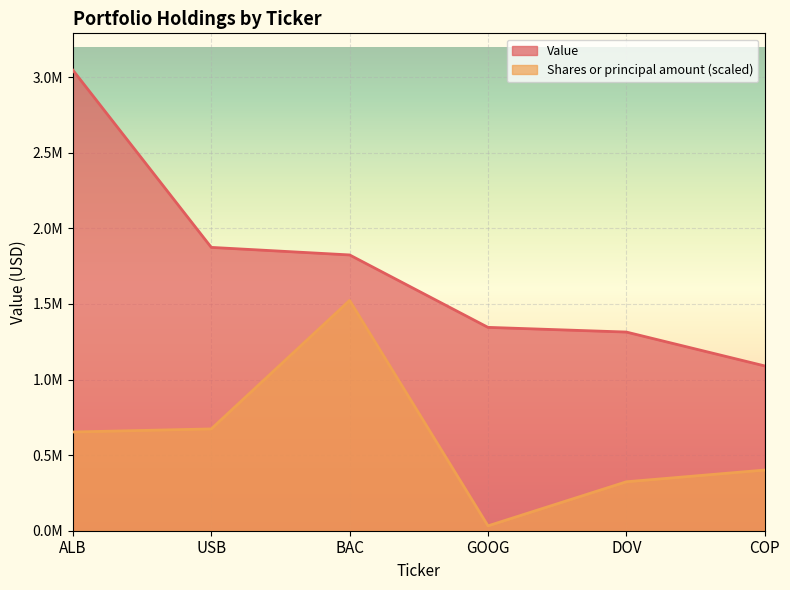

What is the difference between the maximum and minimum values in the Value series?

1956000.0